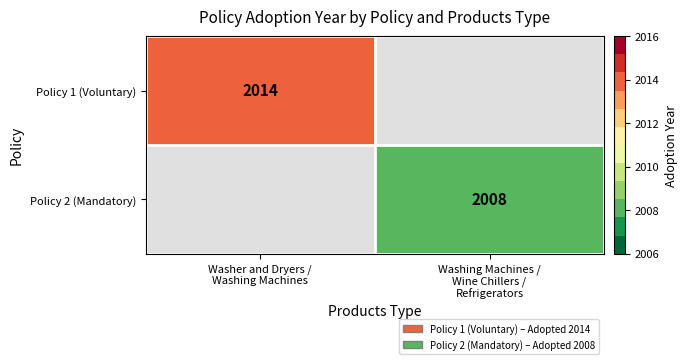

Which series has the largest total across all categories?

Policy 1 (Voluntary)